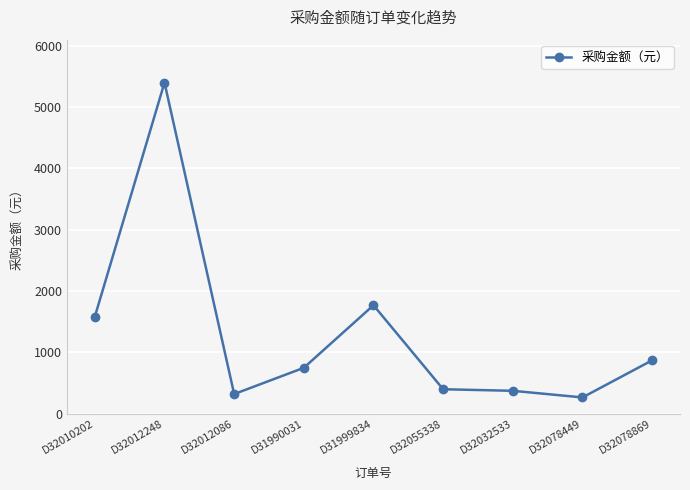

What is the label of the 3rd point from the right?

D32032533